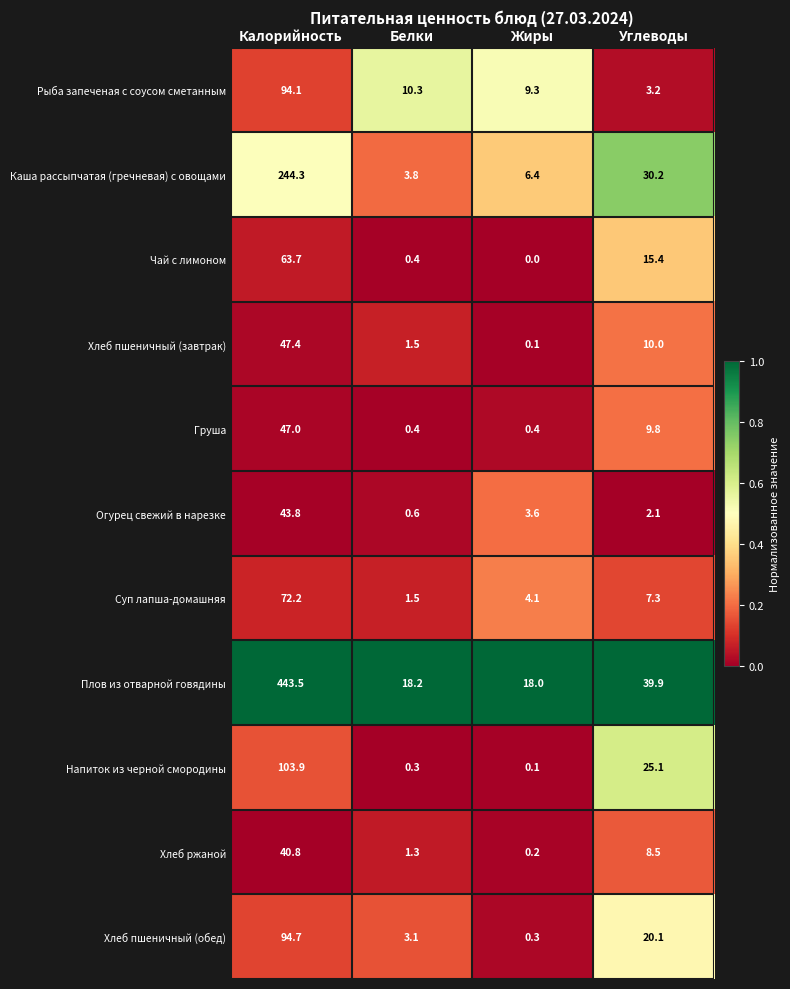

Which series has the largest total across all categories?

Плов из отварной говядины